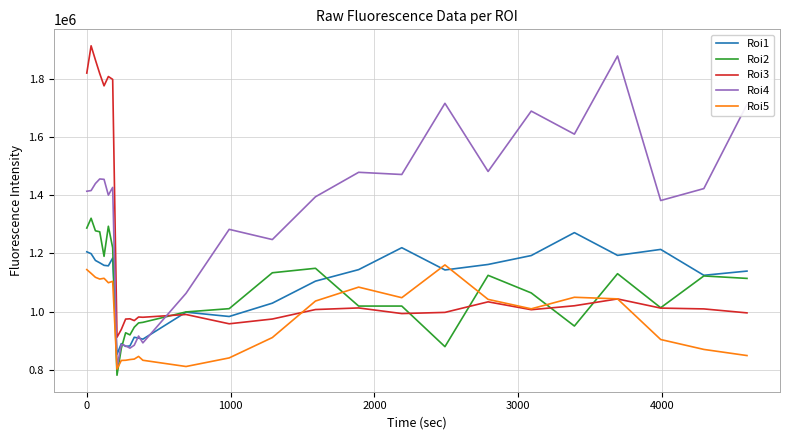

What is the lowest value of the Roi4 series?

808167.0